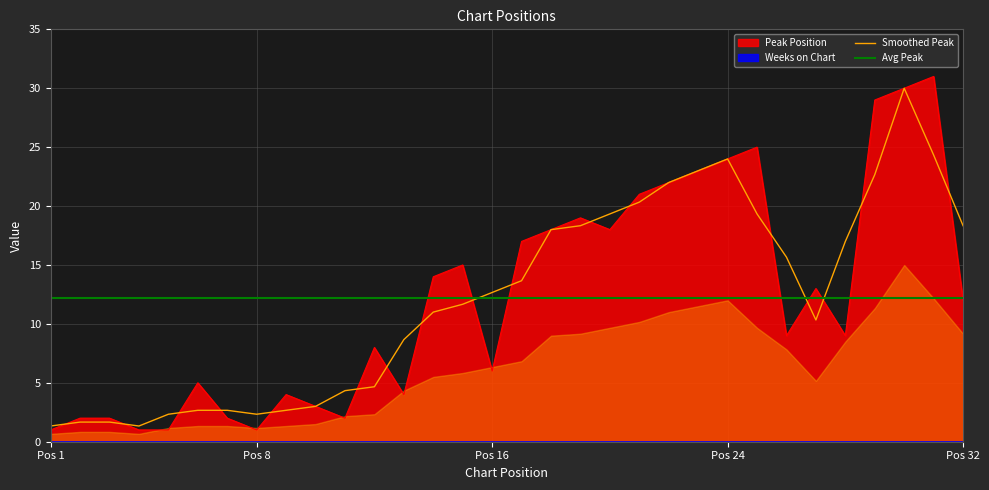

What is the highest value of the Smoothed Peak series?

30.0